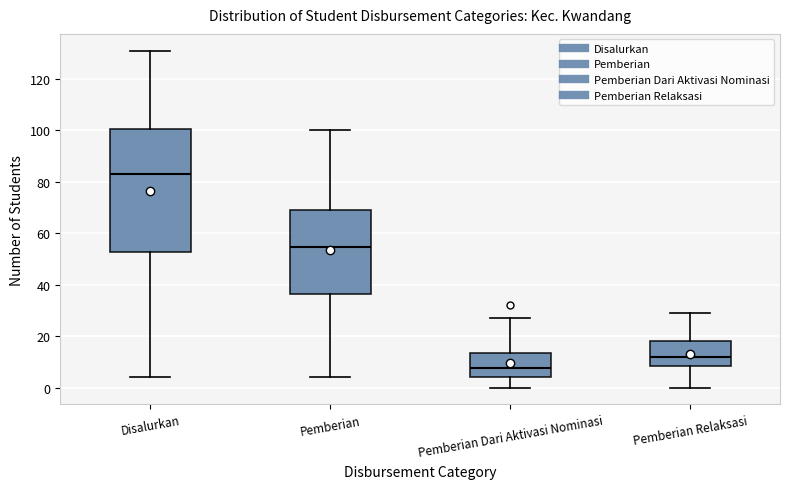

Reading left to right, transcribe this box plot: for each box, give where its median line is, the range the box spans, and where its two whiskers end, as read against the y-axis. The values are not printed on the chart, so give them approximately, as read against the axis.

Disalurkan: median 84, box 52 to 100, whiskers 4 to 132
Pemberian: median 54, box 36 to 70, whiskers 4 to 100
Pemberian Dari Aktivasi Nominasi: median 8, box 4 to 14, whiskers 0 to 28
Pemberian Relaksasi: median 12, box 8 to 18, whiskers 0 to 30